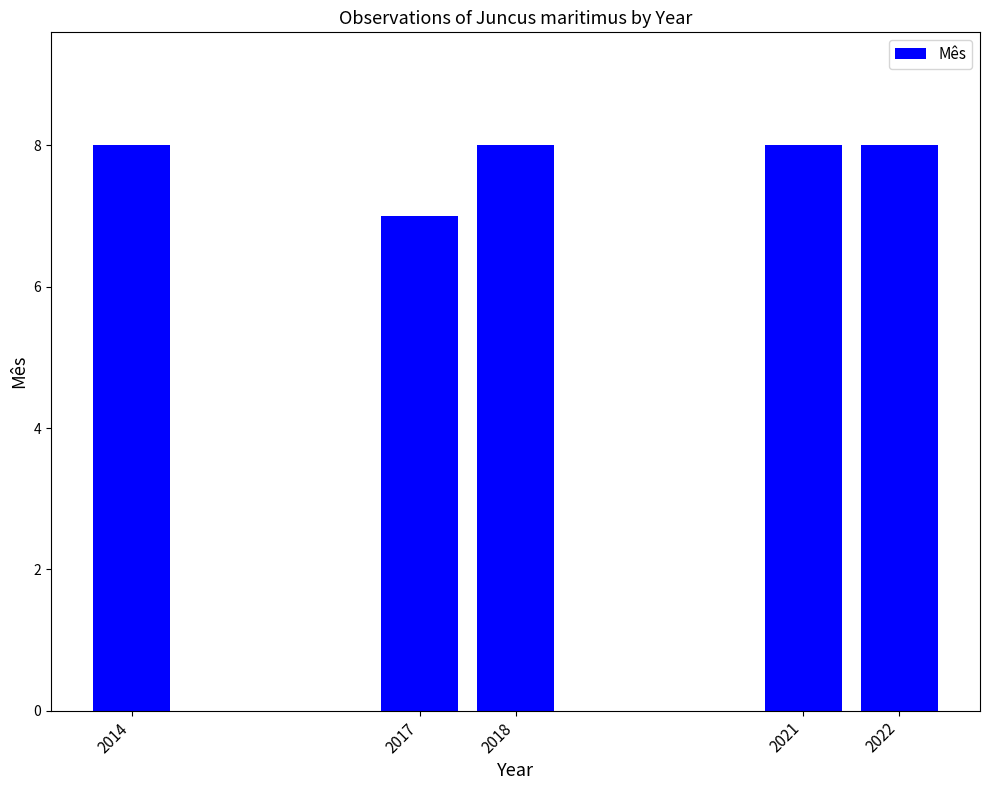

How many bars are there in total?

5